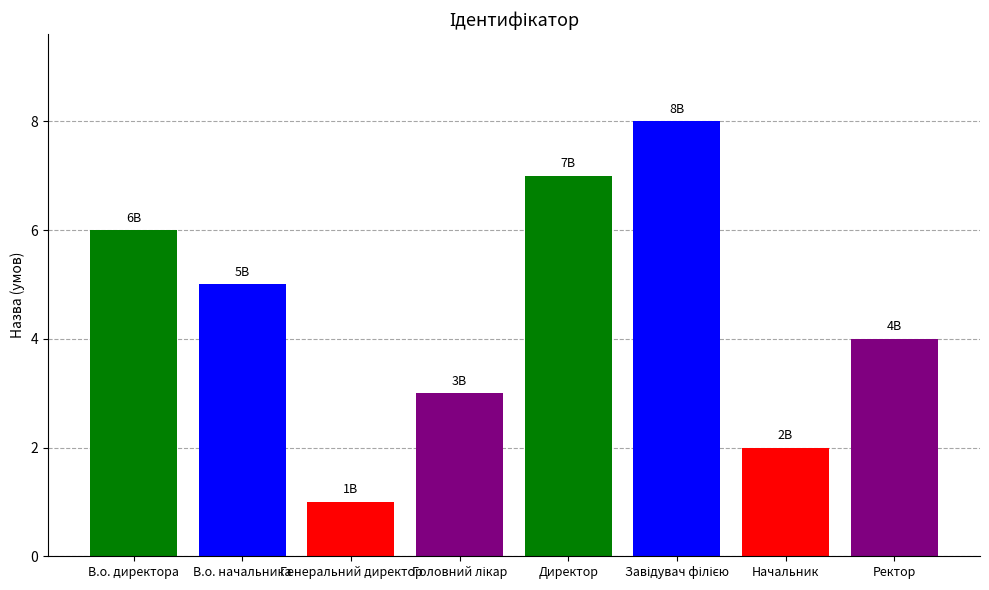

Does the chart contain stacked bars?

No